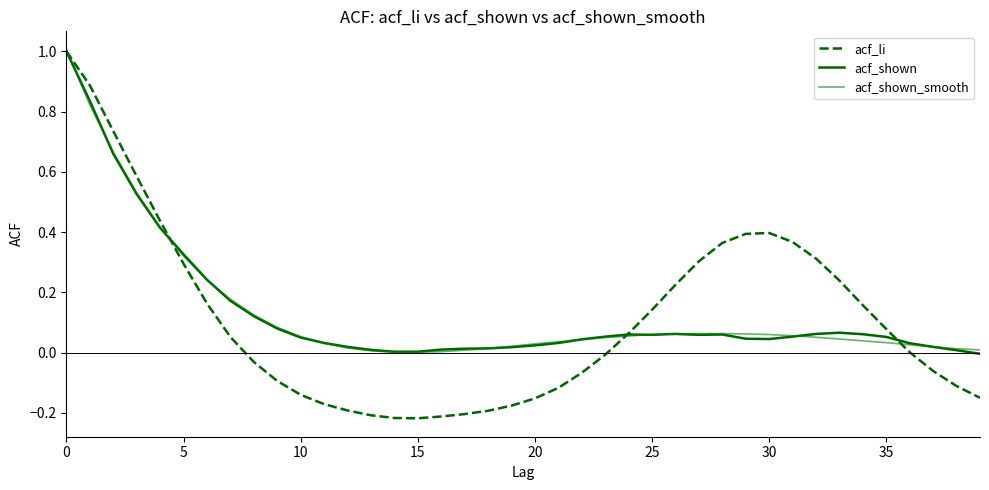

Does the chart have visible grid lines?

No